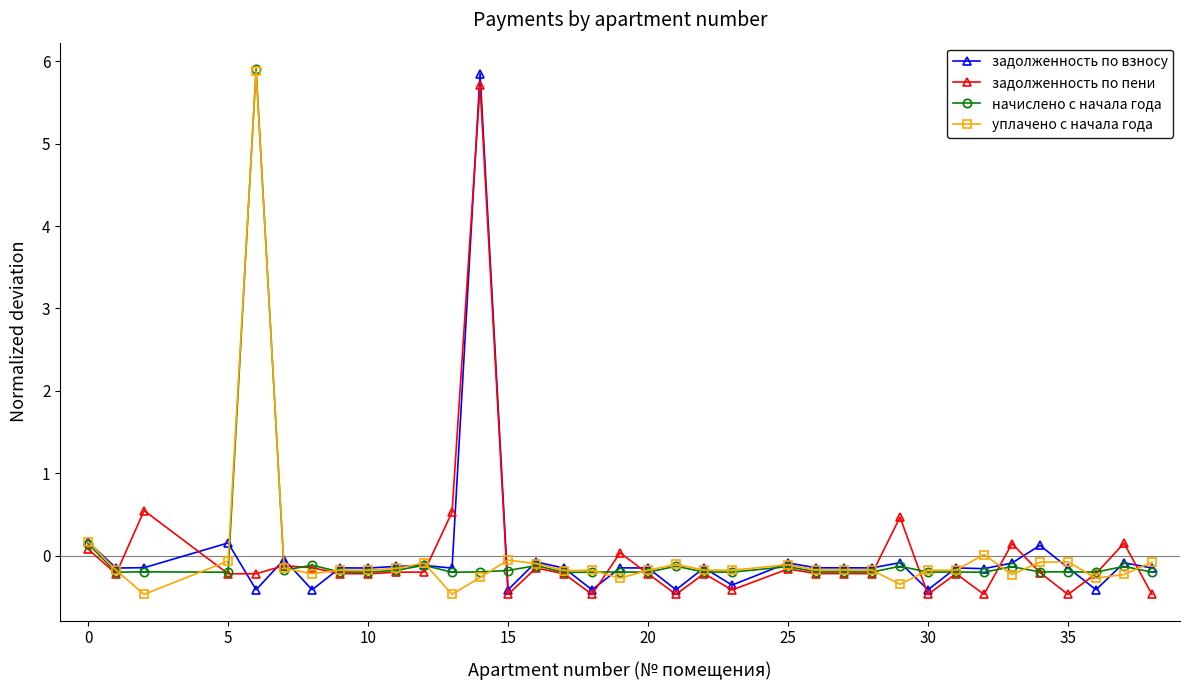

What is the value of the задолженность по пени point at the 25th from the left?

-0.2